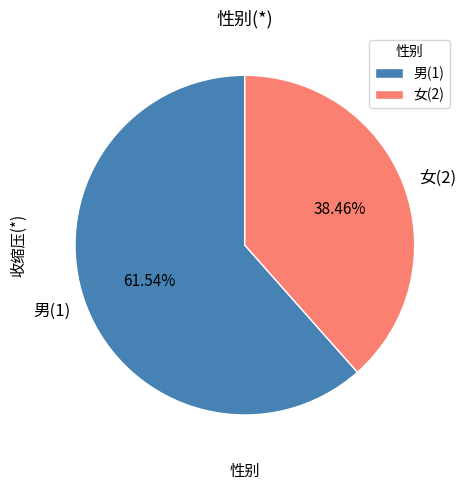

Is there any slice that represents more than half of the pie?

Yes